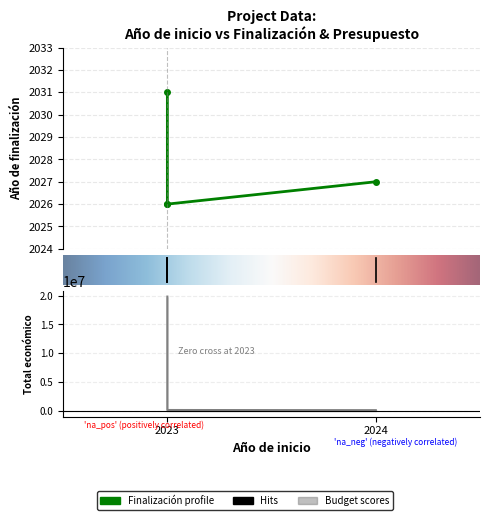

True or false: Total económico has more than 2 interior local peaks.

False